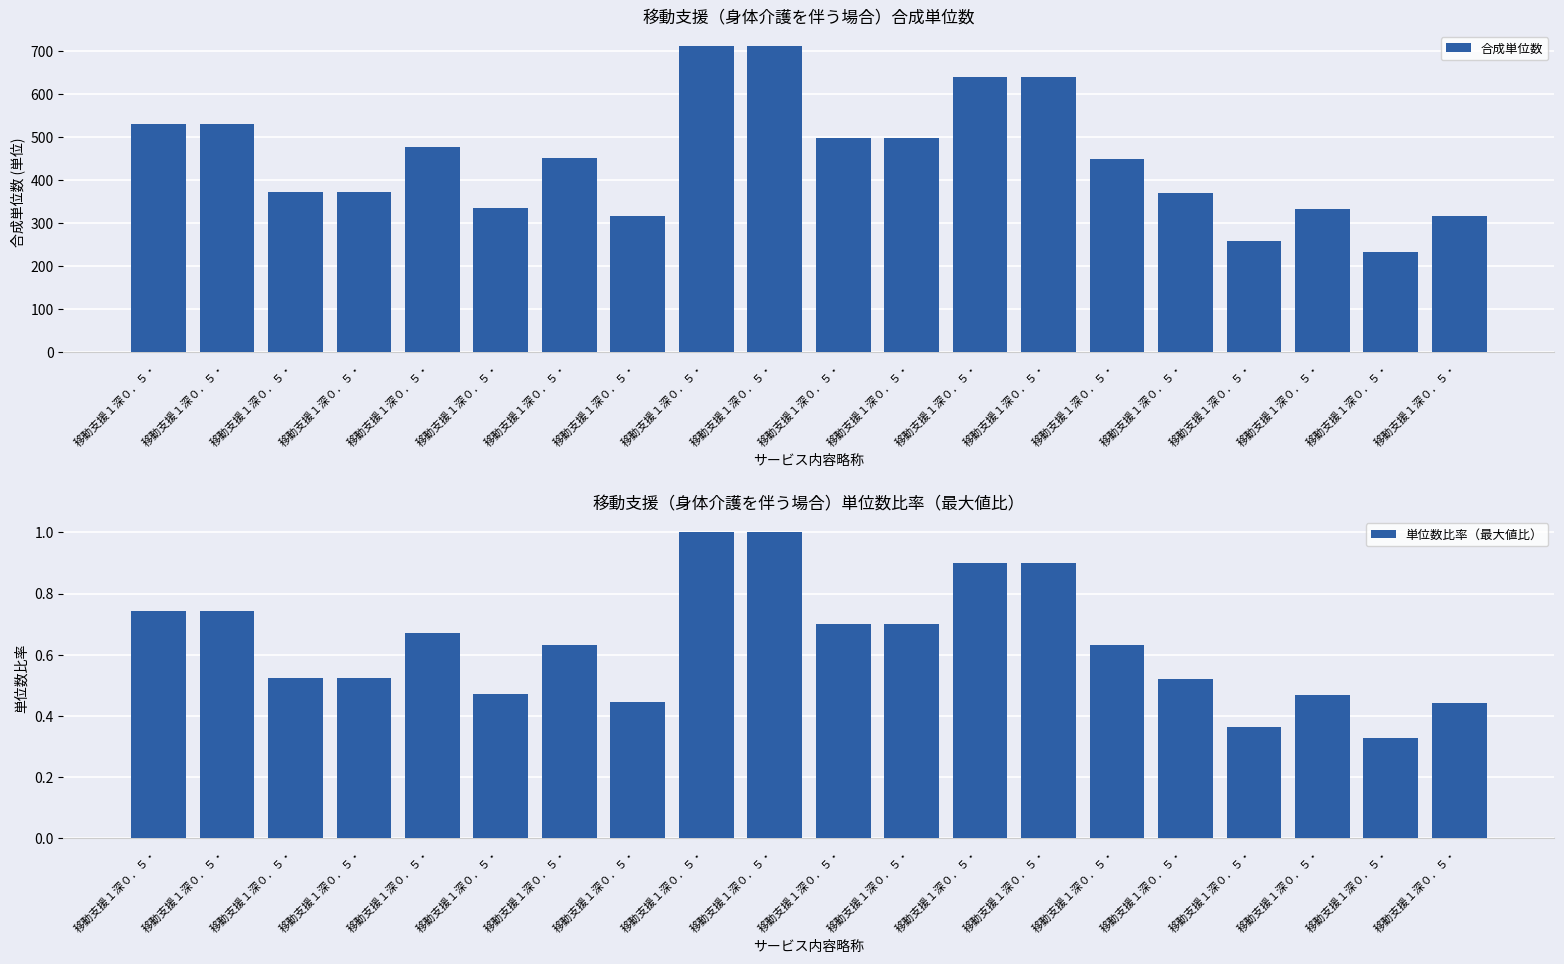

List the series in order of their peak value, highest first.

合成単位数, 単位数比率（最大値比）